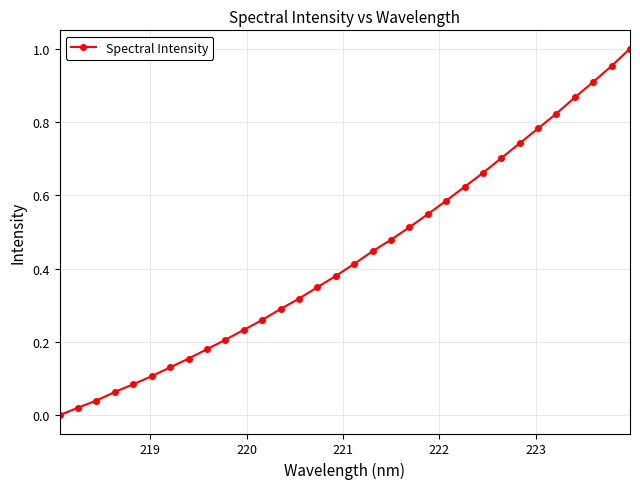

What is the sum of all values?

13.9